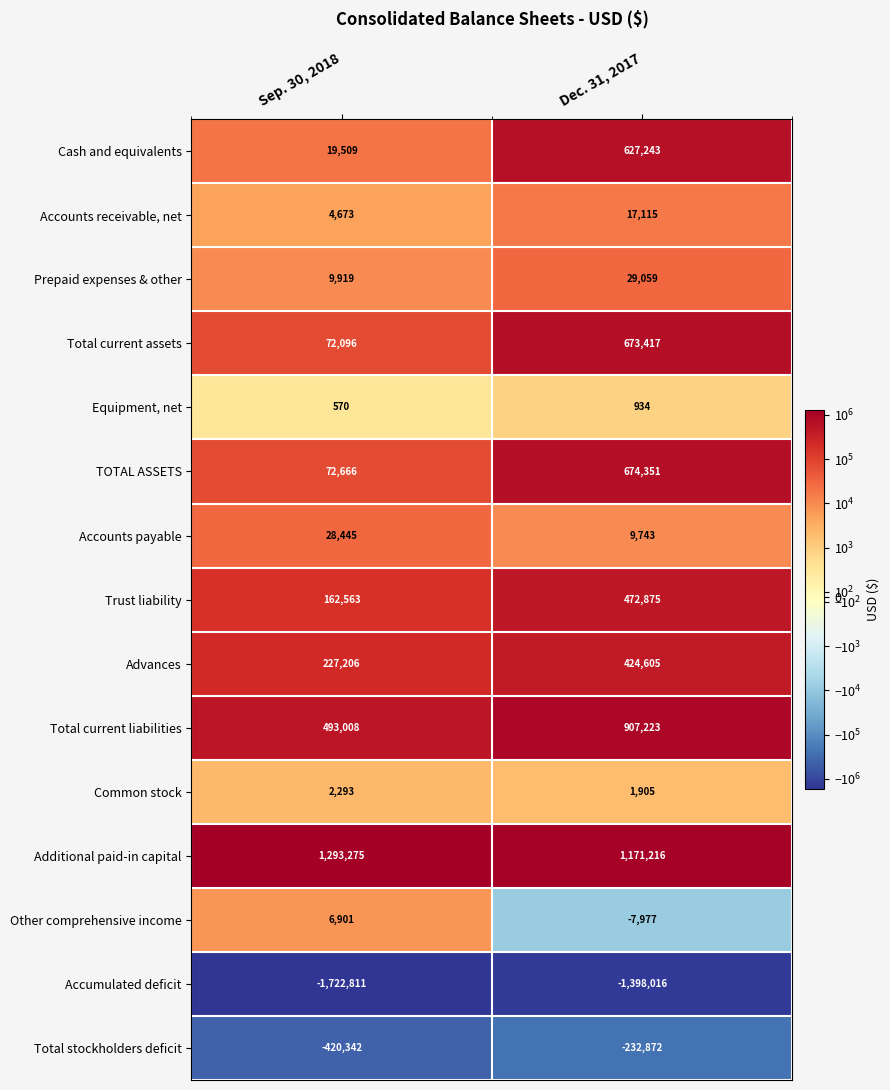

How many series are shown in this chart?

15